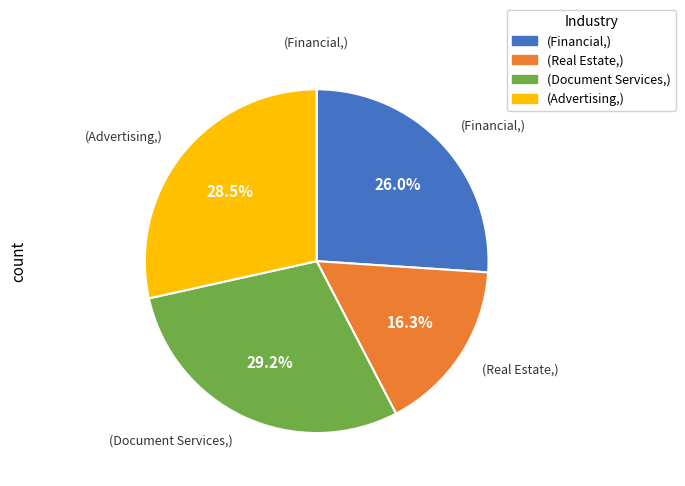

Is there any slice that represents more than half of the pie?

No